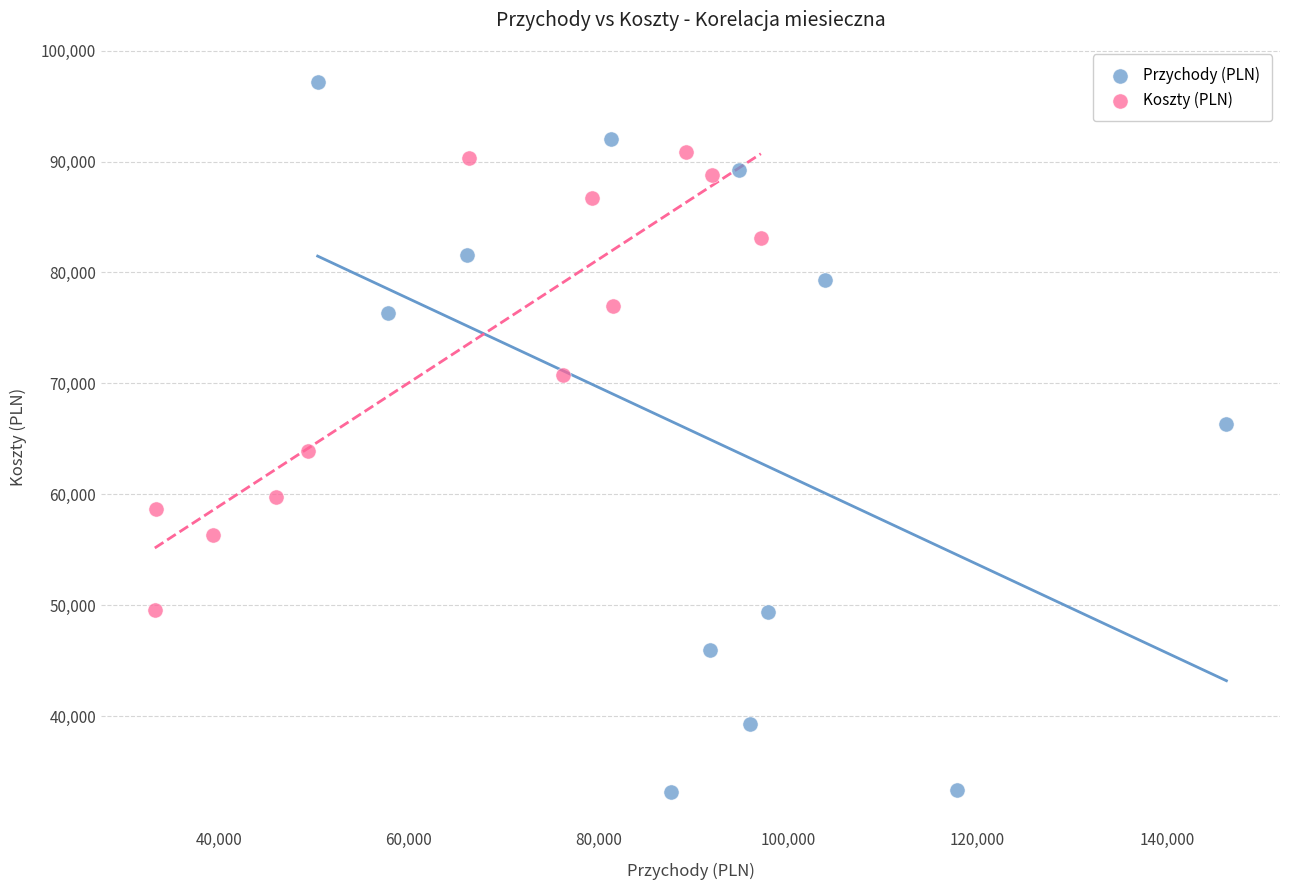

Which series reaches the minimum Y coordinate?

Przychody (PLN)